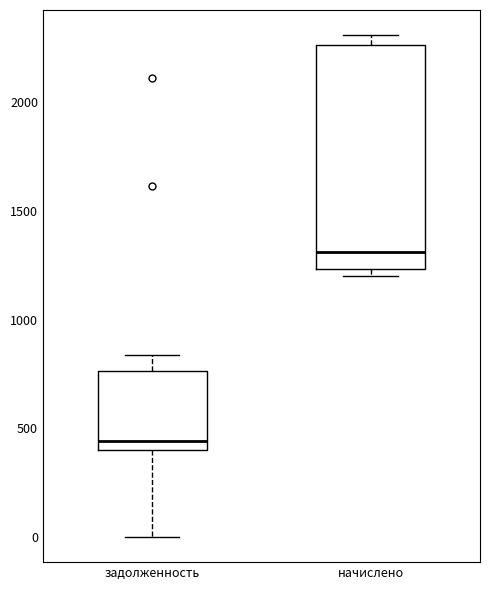

Where does the upper whisker of the box for задолженность end on the y-axis? The values are not printed on the chart, so give them approximately, as read against the axis.

850